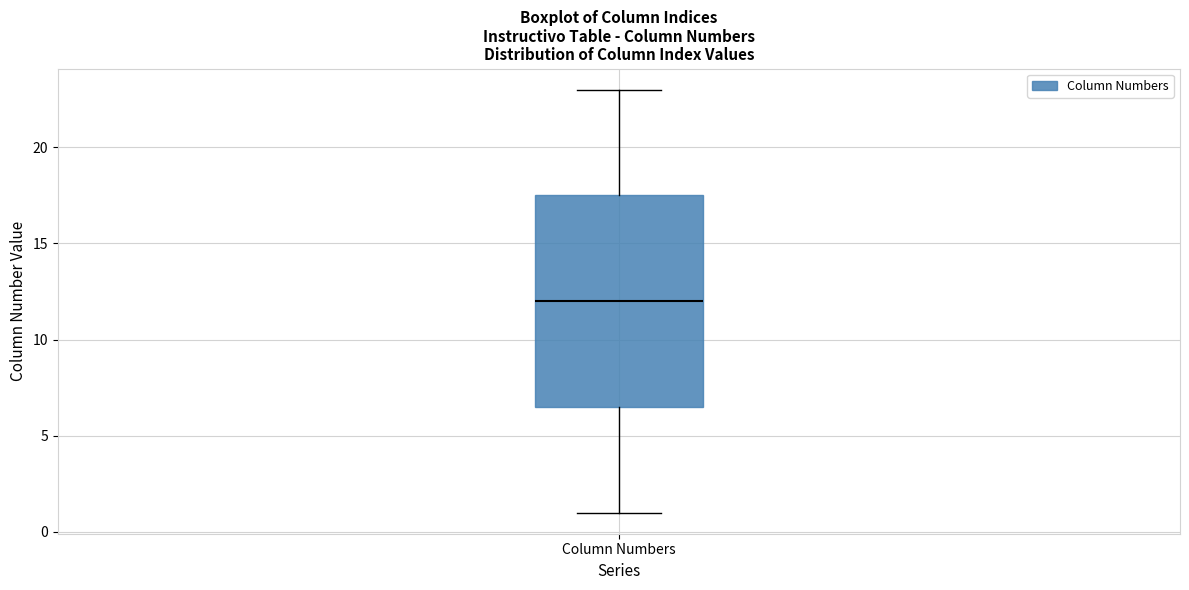

Where does the upper whisker of the box for Column Numbers end on the y-axis? The values are not printed on the chart, so give them approximately, as read against the axis.

23.0